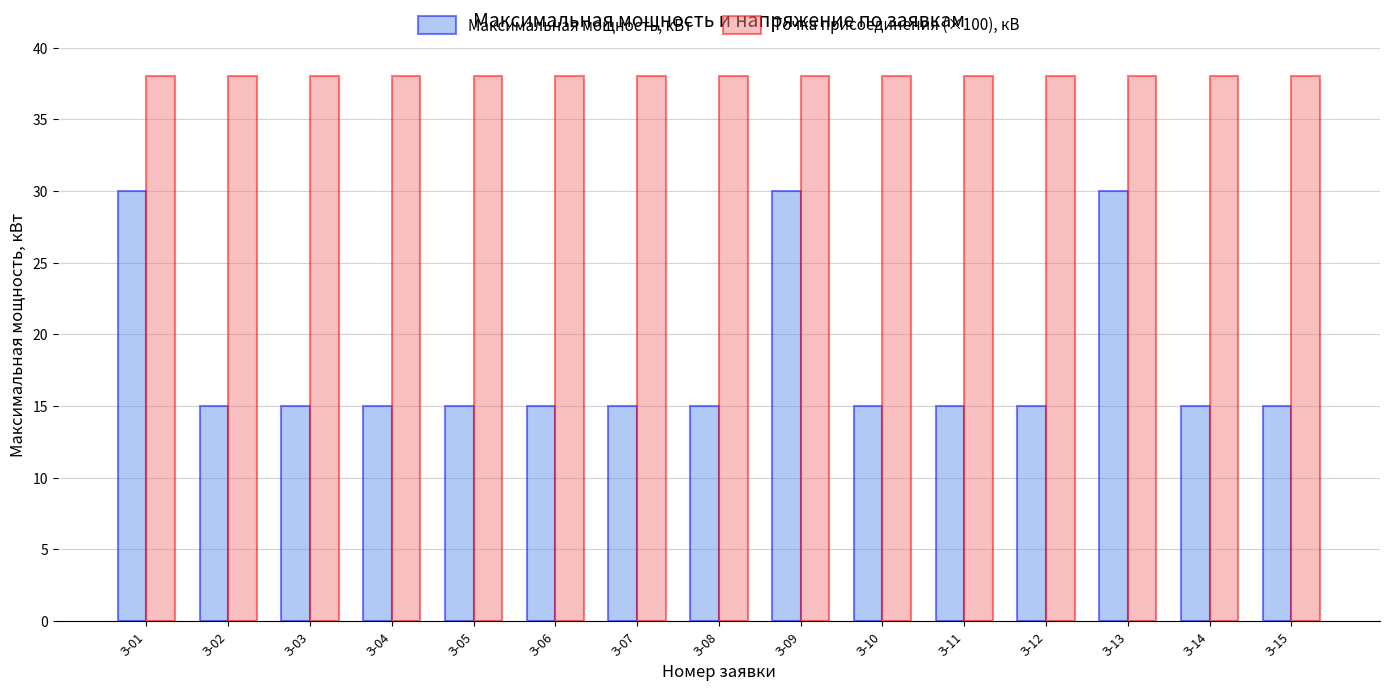

How many groups of bars are there?

15